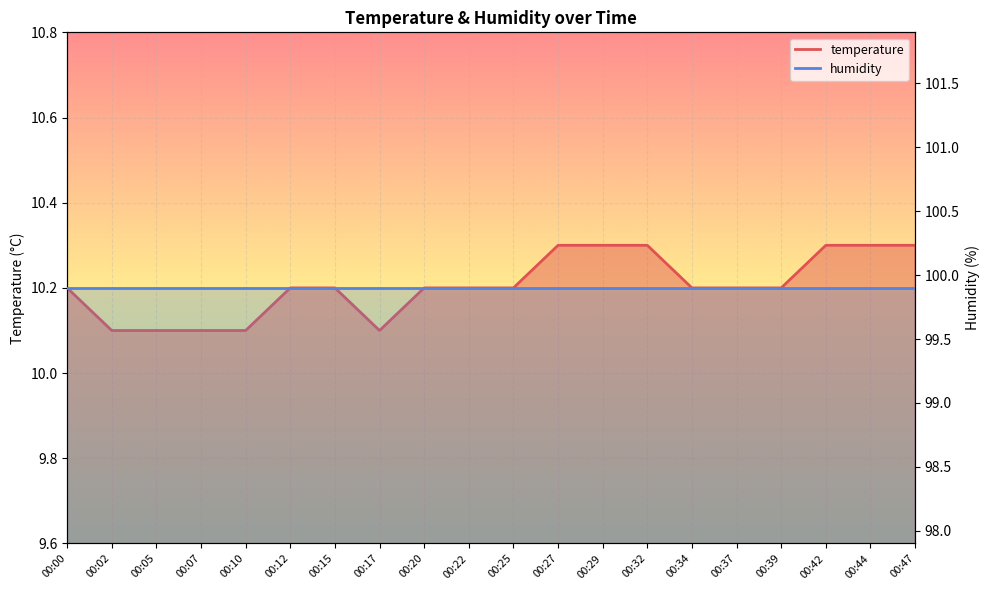

At which category does the chart reach its peak across all series?

00:27